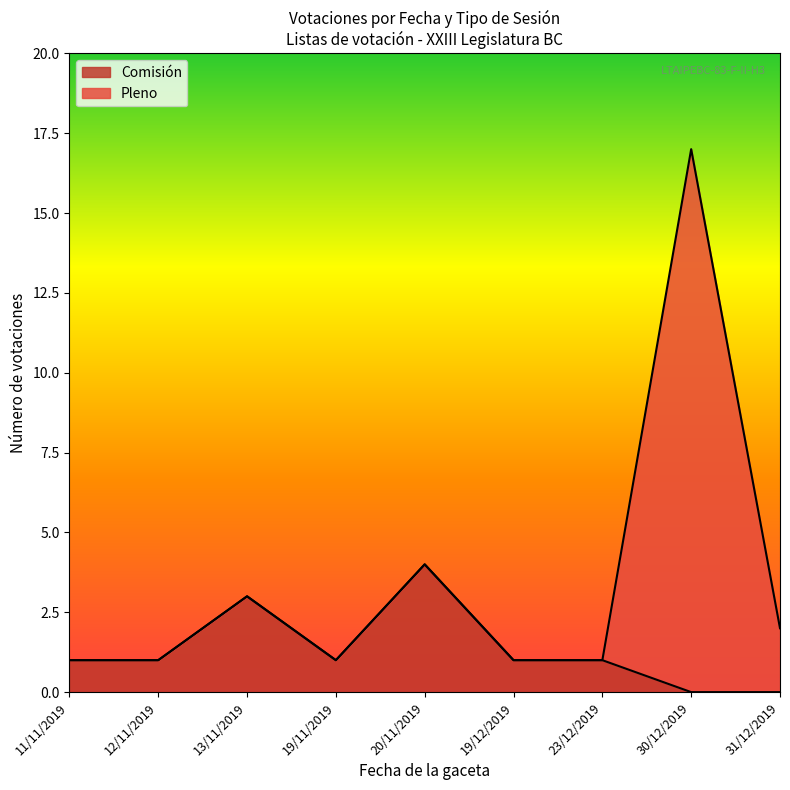

How many lines are shown in the chart?

2